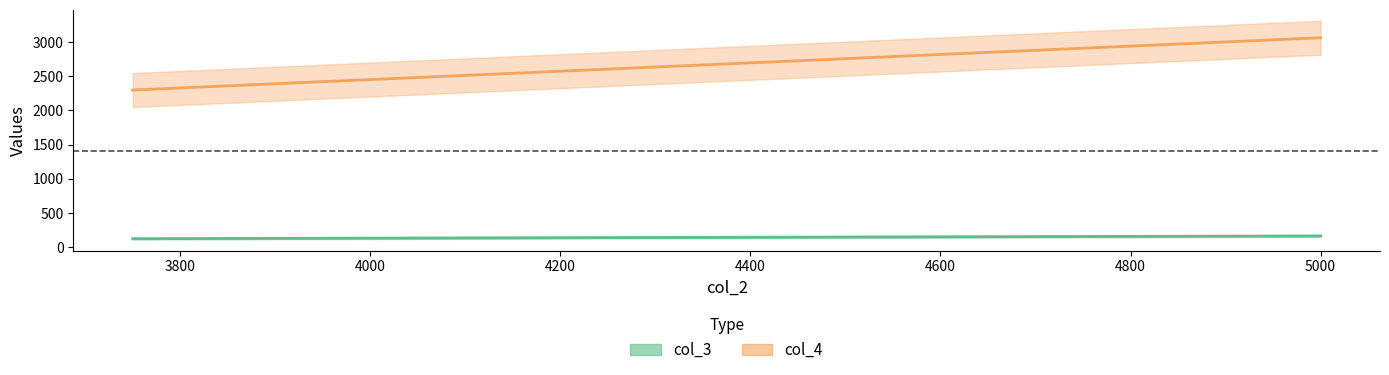

Where is col_3 nearest to the value 141?

3750